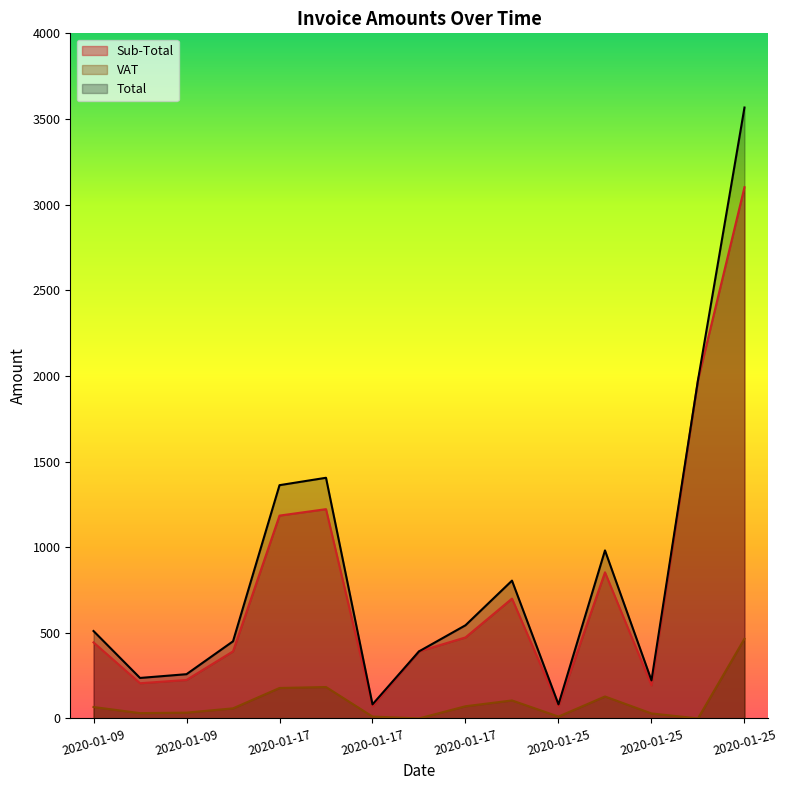

True or false: Total and Sub-Total intersect in this chart.

False